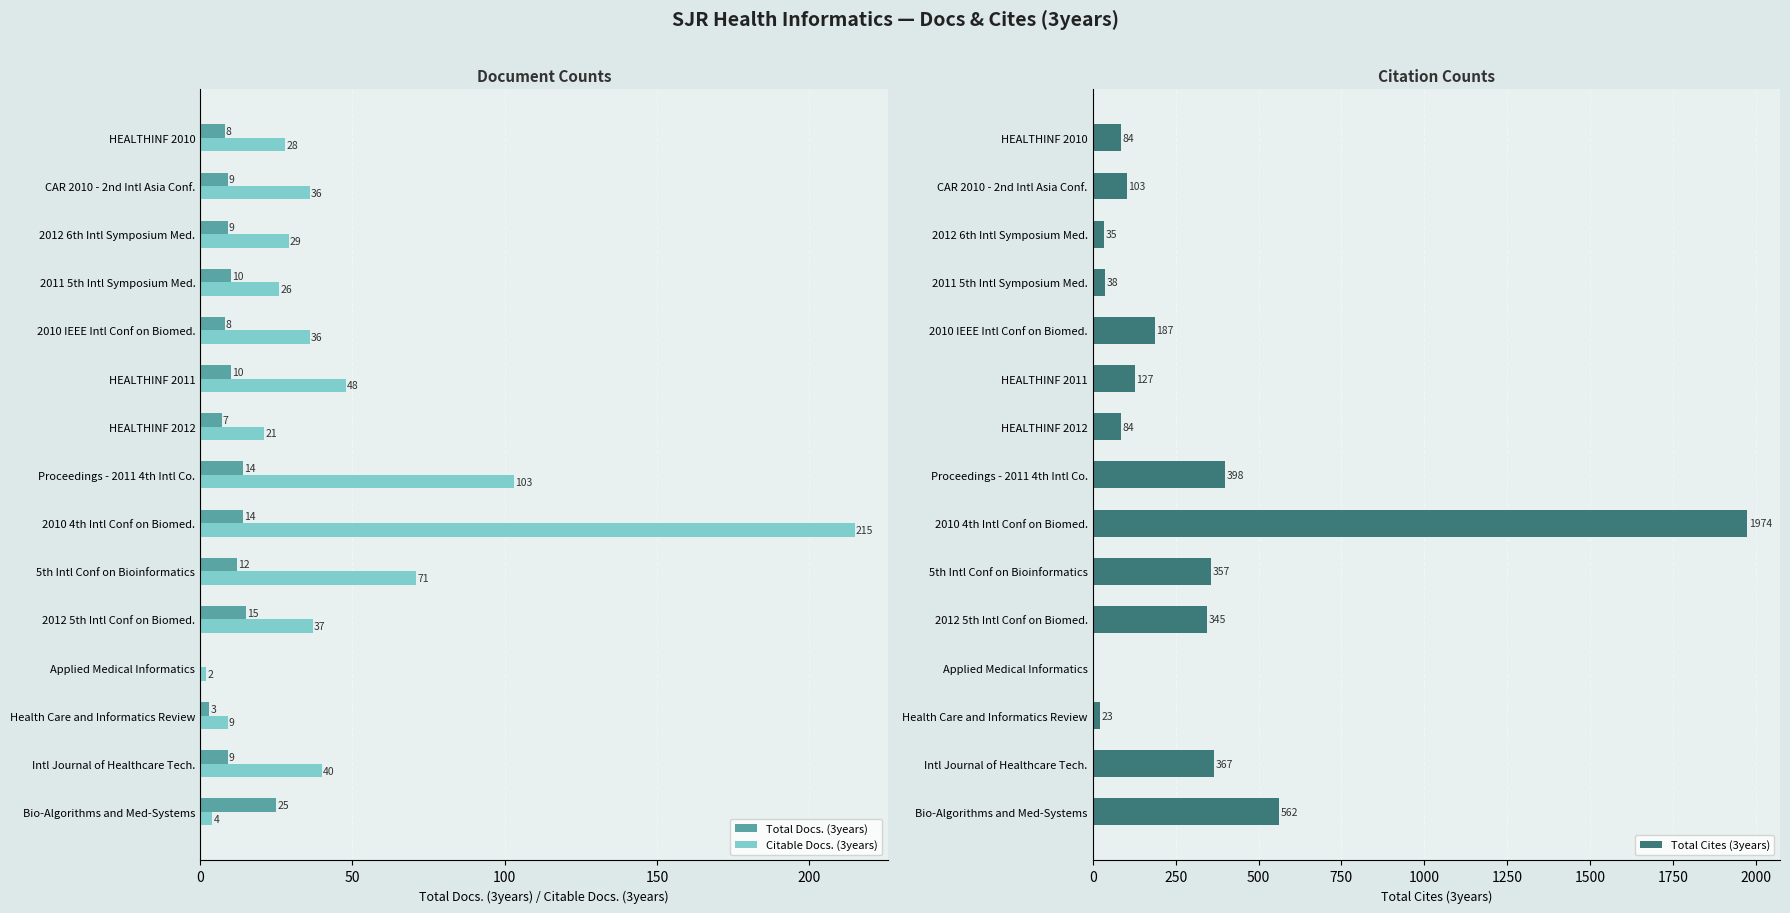

Is it true that Total Cites (3years) equals 127 at HEALTHINF 2011?

True